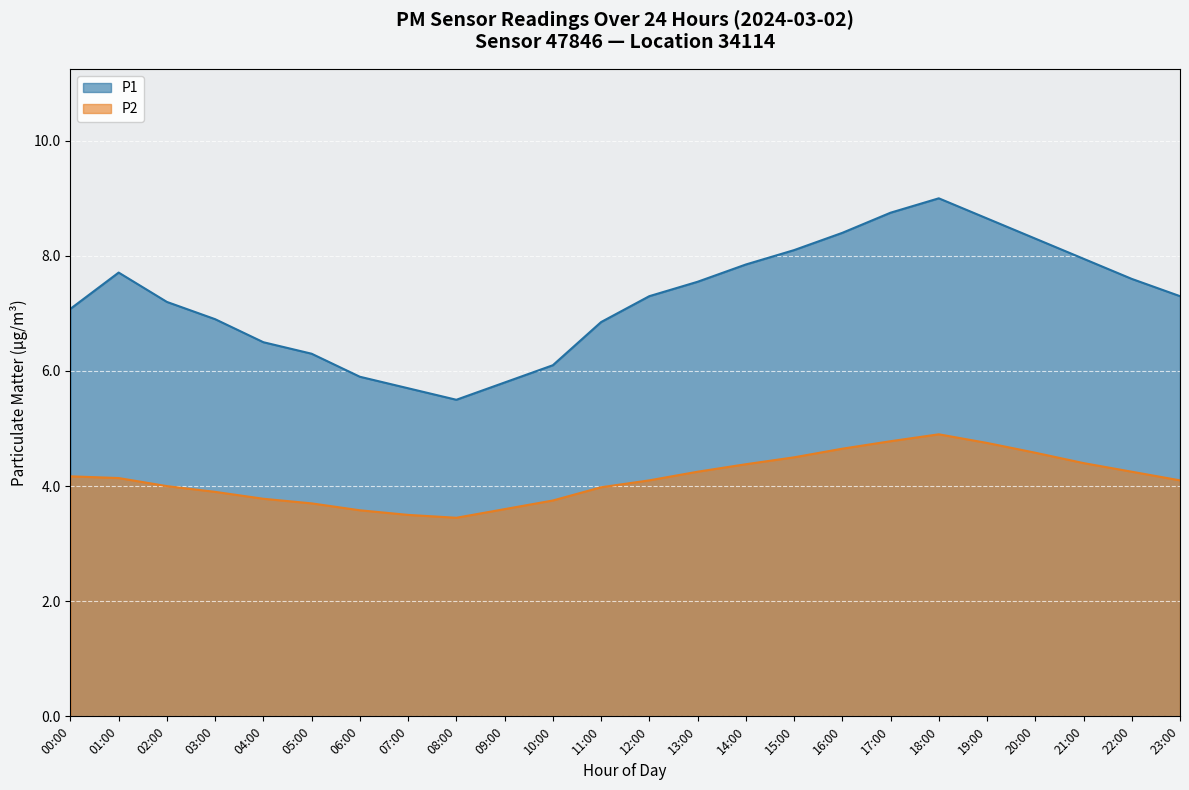

True or false: P1 and P2 cross at least once.

False